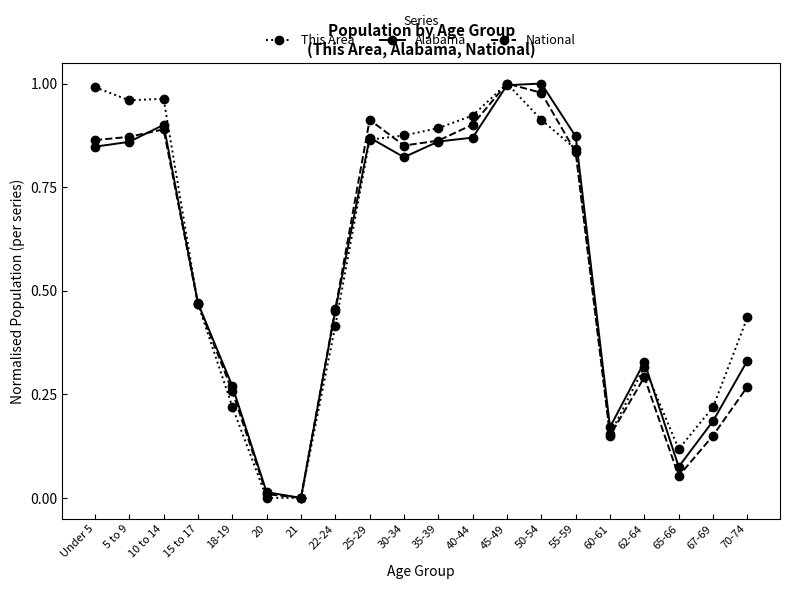

What is the label of the 15th point from the left?

55-59